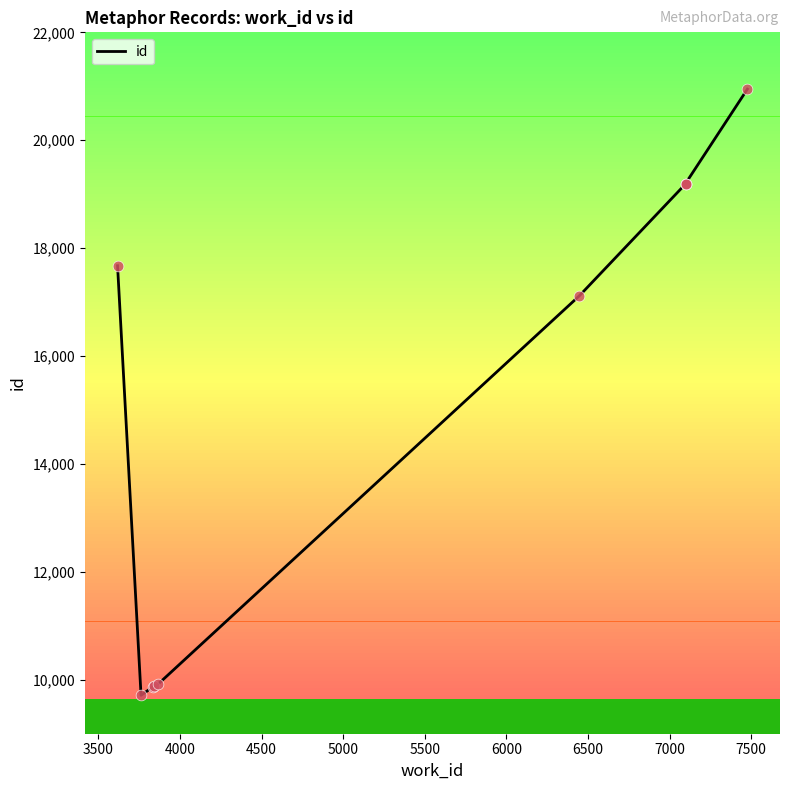

What is the change in value from 4000 to 7000?

+9329